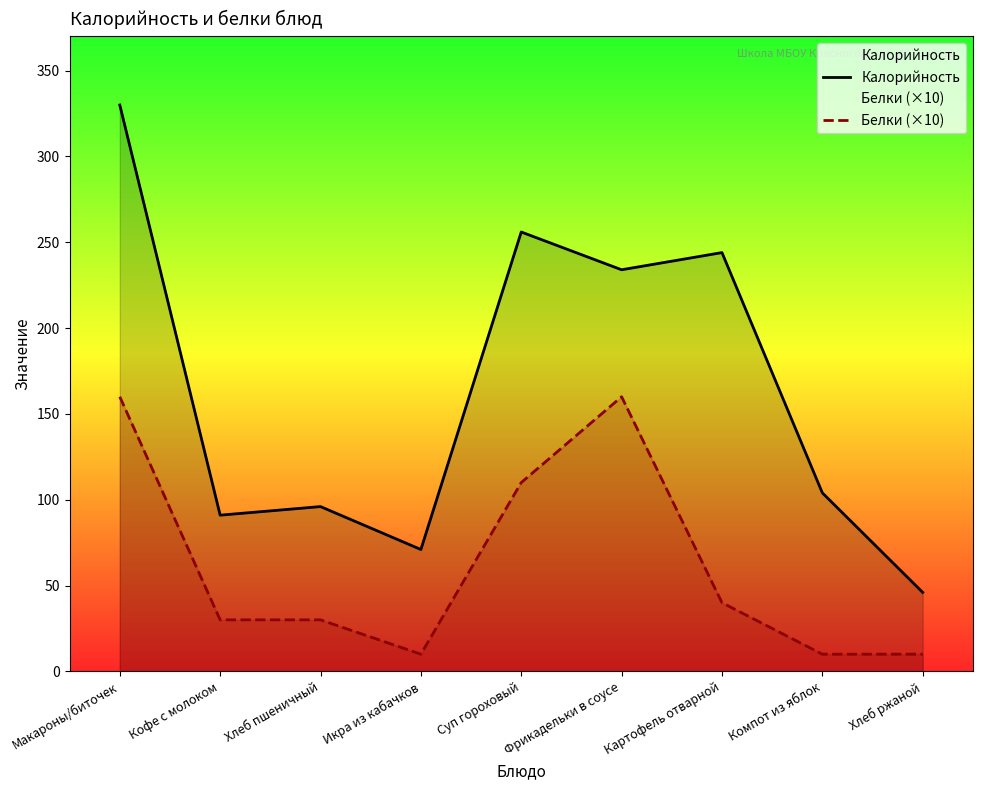

How many data points in Калорийность are less than 104?

4